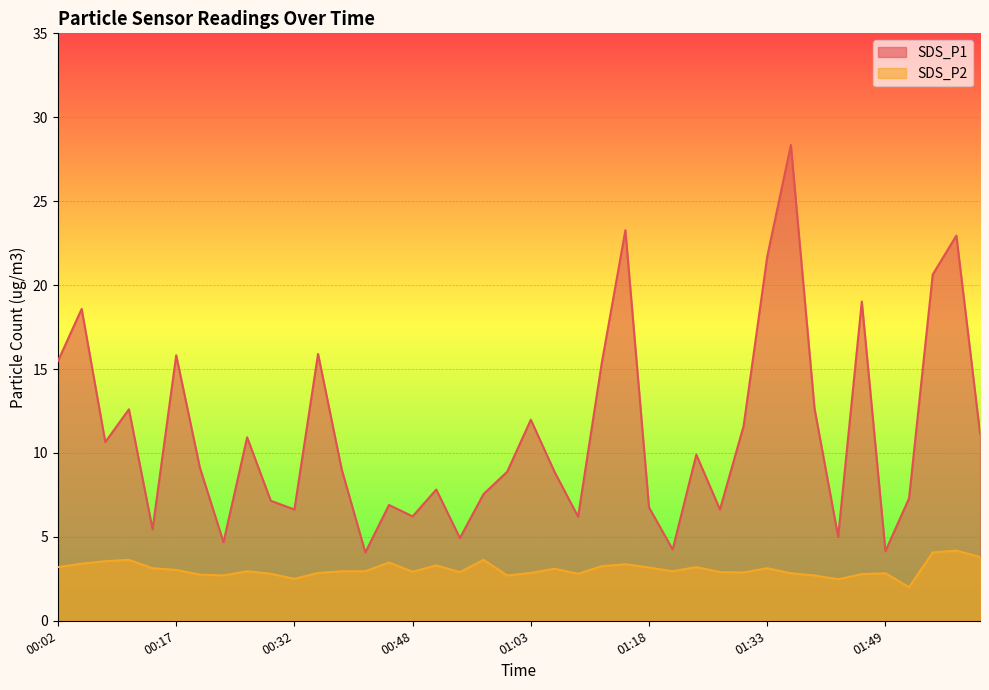

Between 00:45 and 01:15, which is larger?

01:15